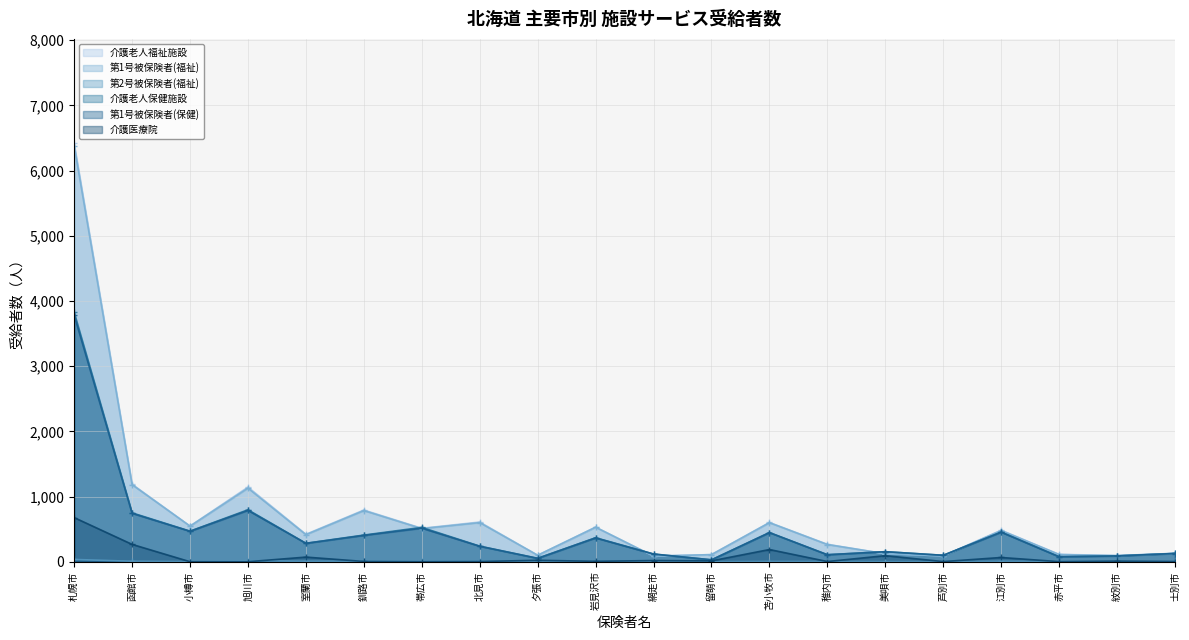

The value of 第1号被保険者(保健) at 旭川市 is 1311. True or false?

False